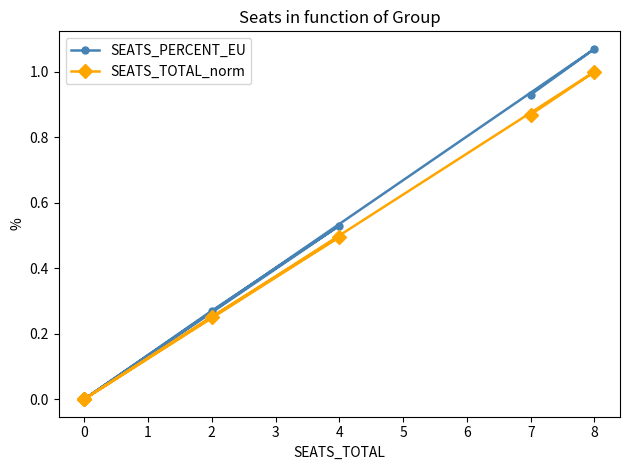

True or false: SEATS_PERCENT_EU and SEATS_TOTAL_norm intersect in this chart.

False